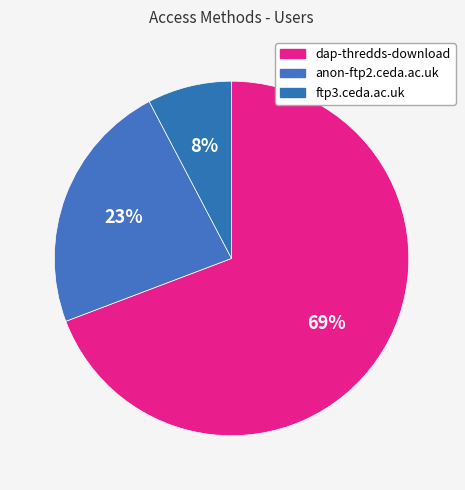

To the nearest percent, what percentage of the pie is anon-ftp2.ceda.ac.uk?

23%